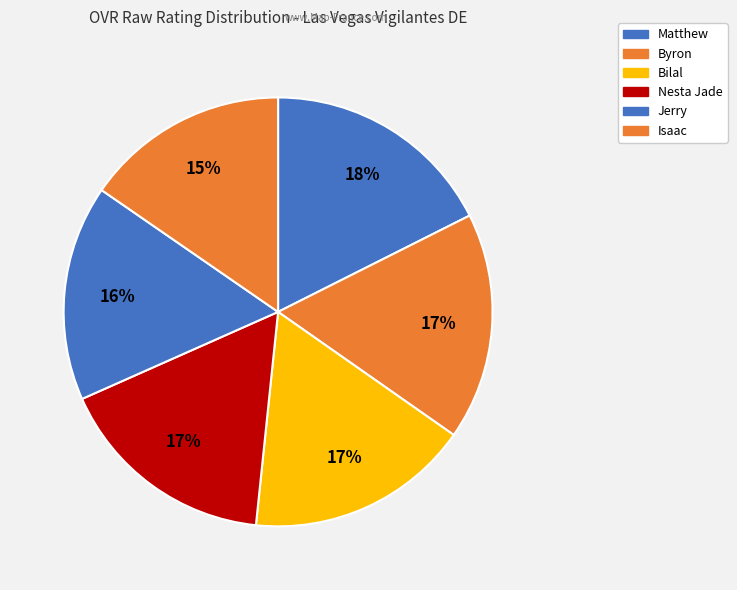

What is the largest slice in the pie chart?

Matthew